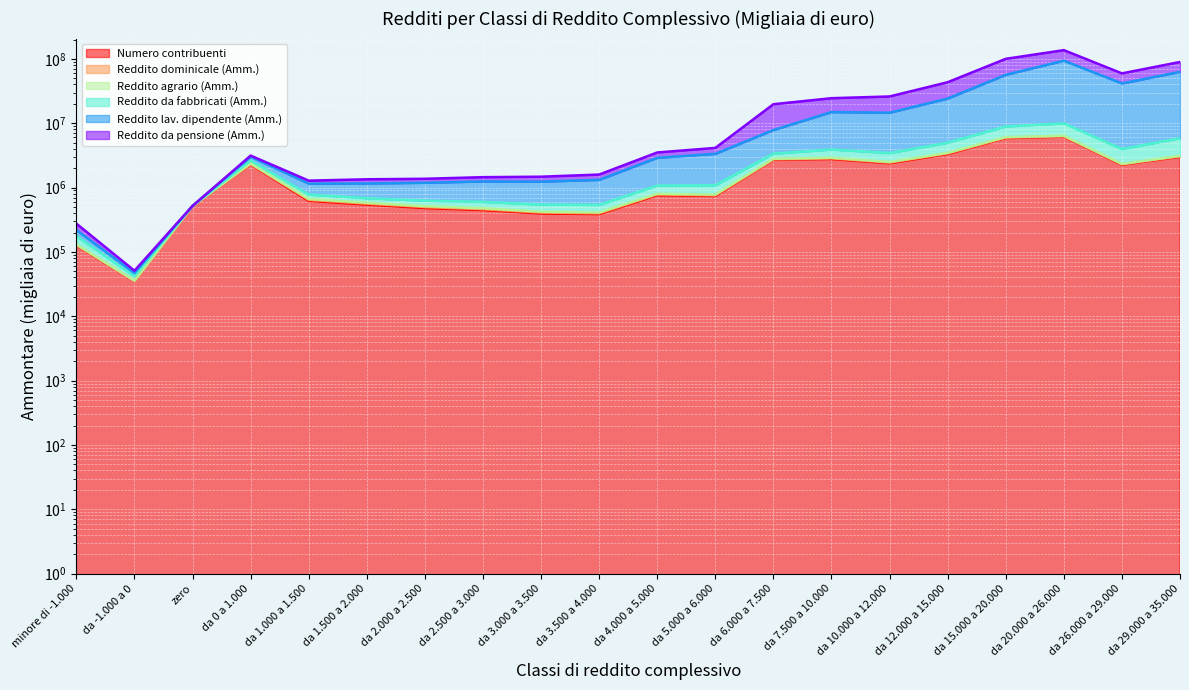

What is the maximum value for Reddito lav. dipendente (Amm.)?

93739085